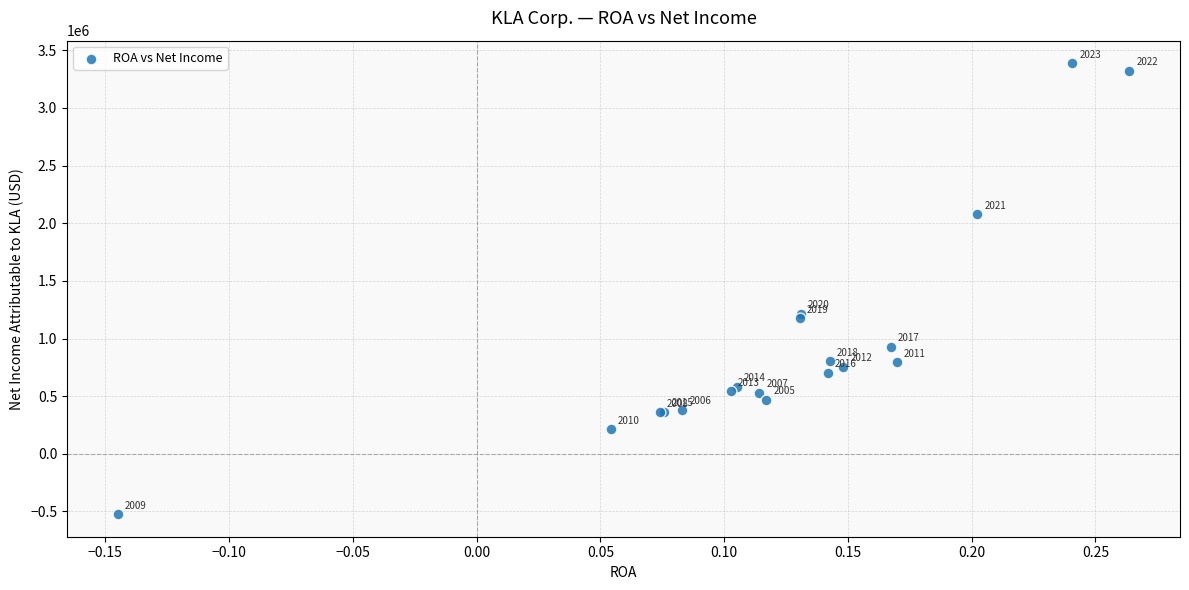

What Y value in the scatter plot is closest to 1431954?

1216785